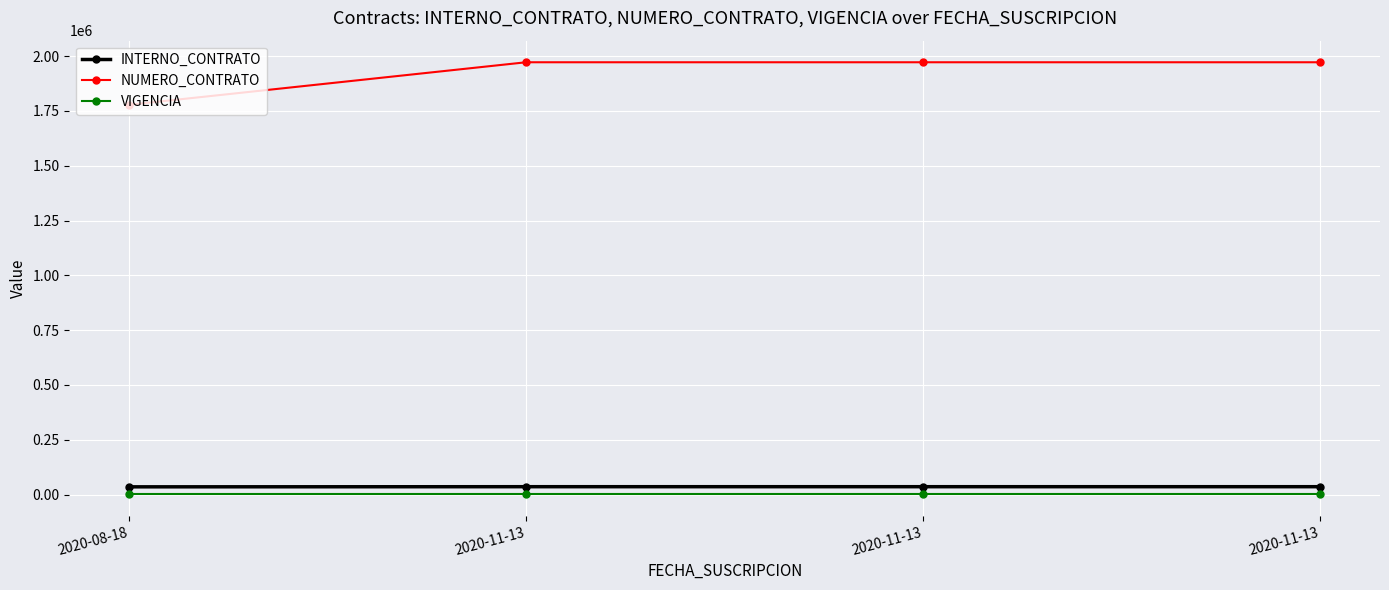

What is the lowest value of the VIGENCIA series?

2020